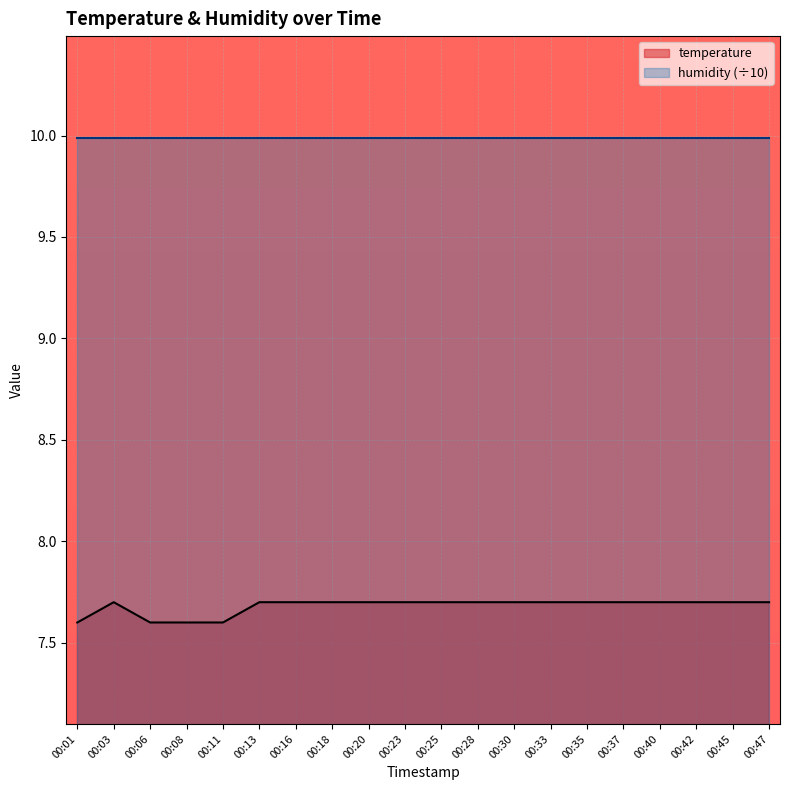

At which label is the value closest to 7?

00:01